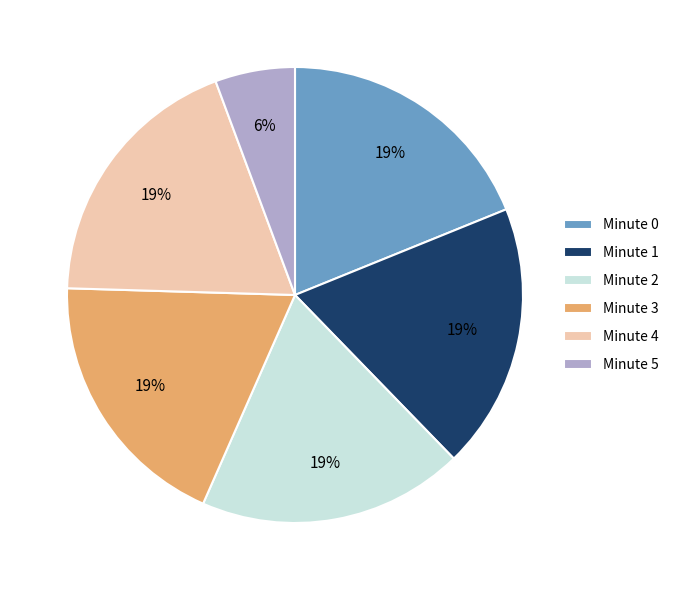

What is the ratio of the value at Minute 4 to the value at Minute 2?

1.0